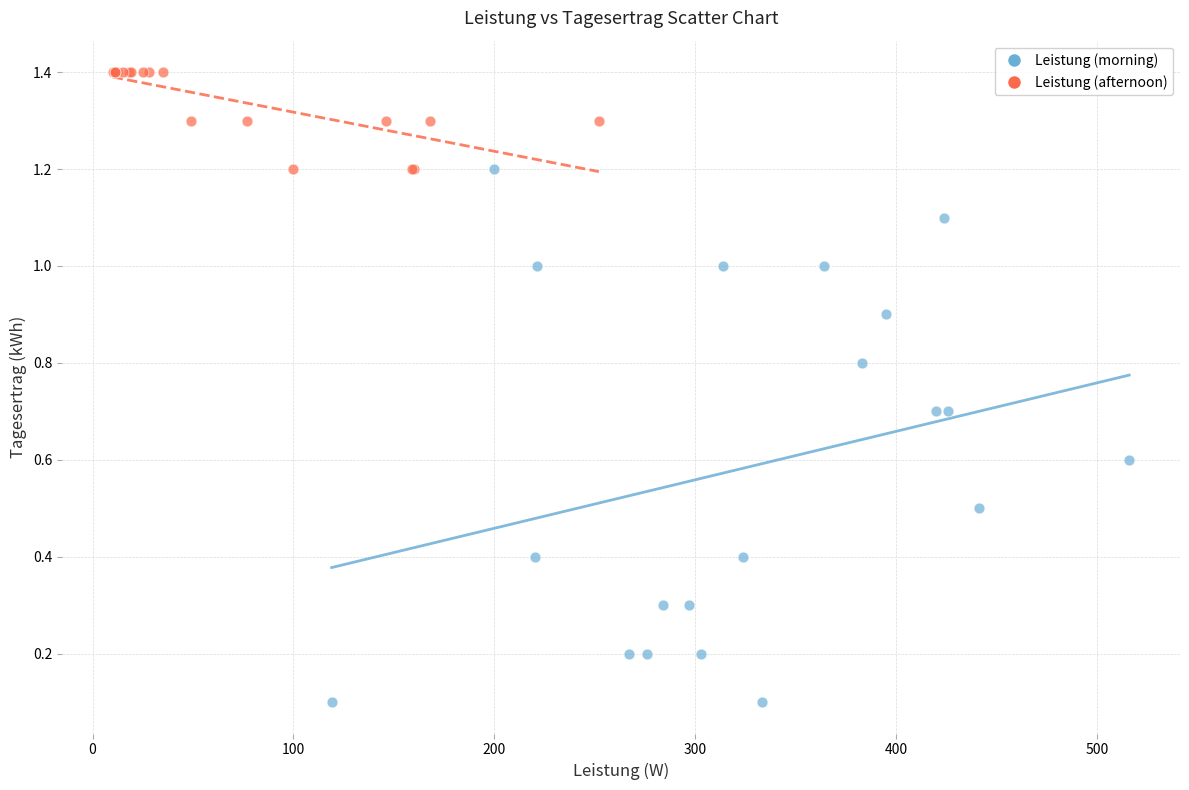

Which series reaches the minimum Y coordinate?

Leistung (morning)